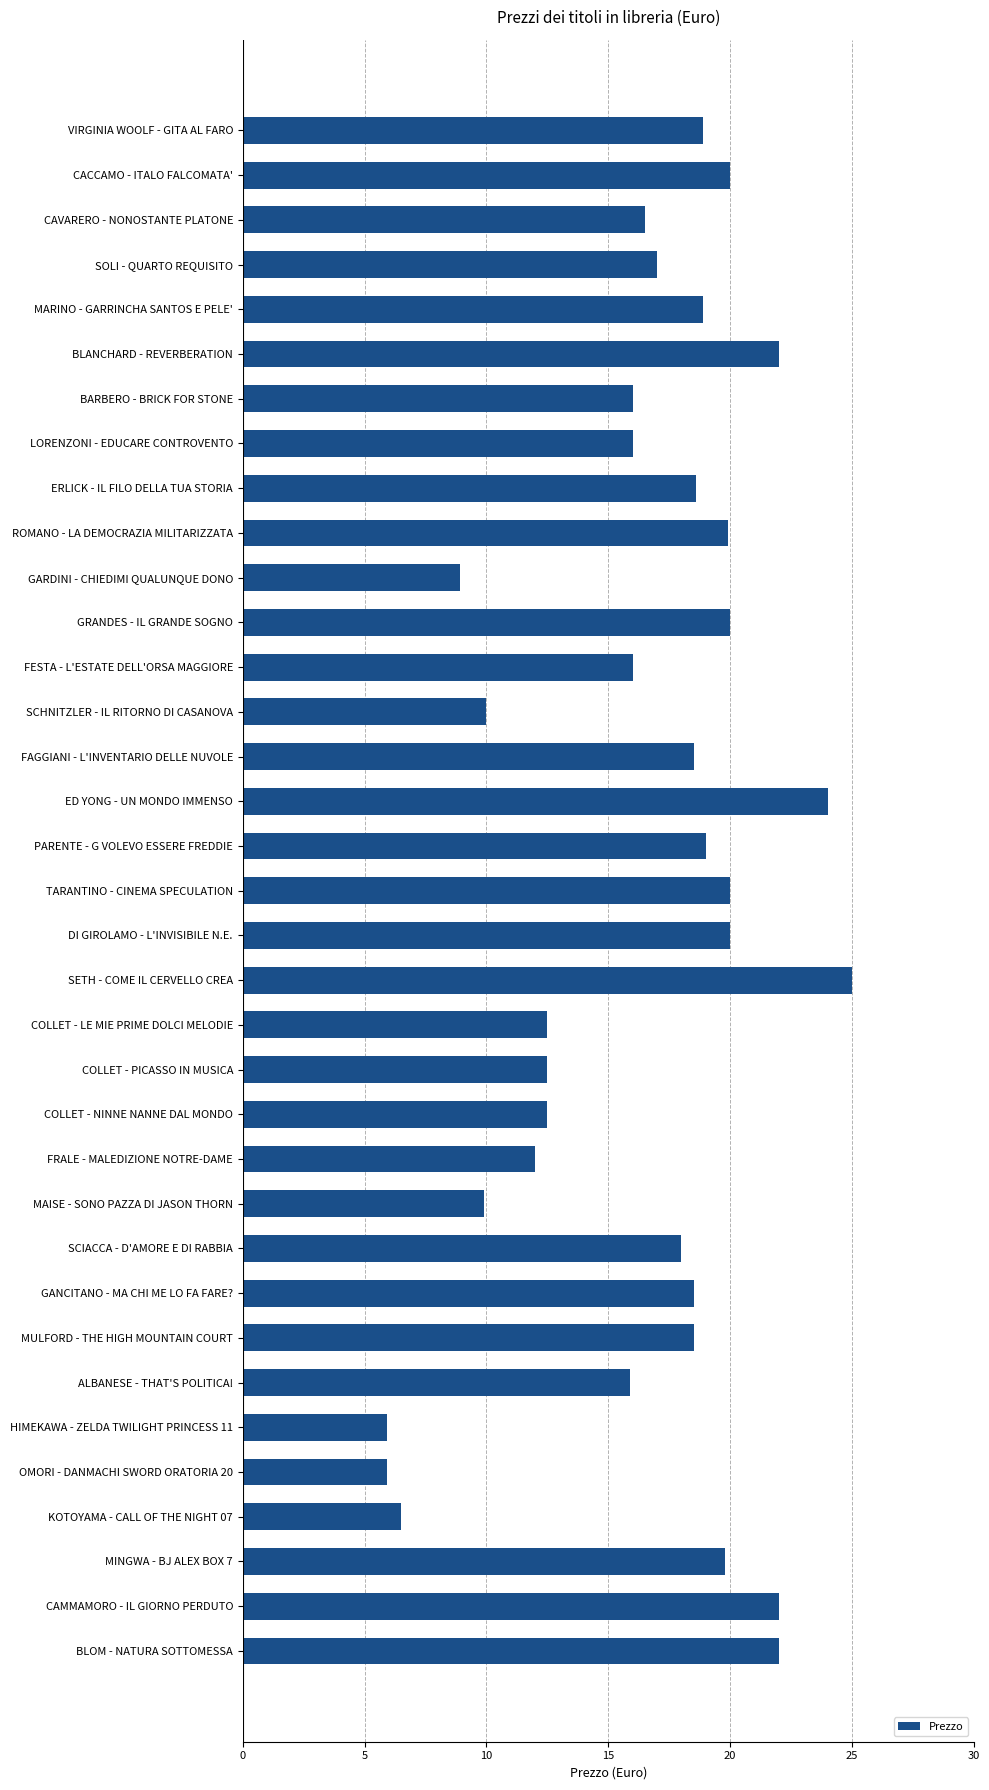

The value at OMORI - DANMACHI SWORD ORATORIA 20 is 8.5. True or false?

False